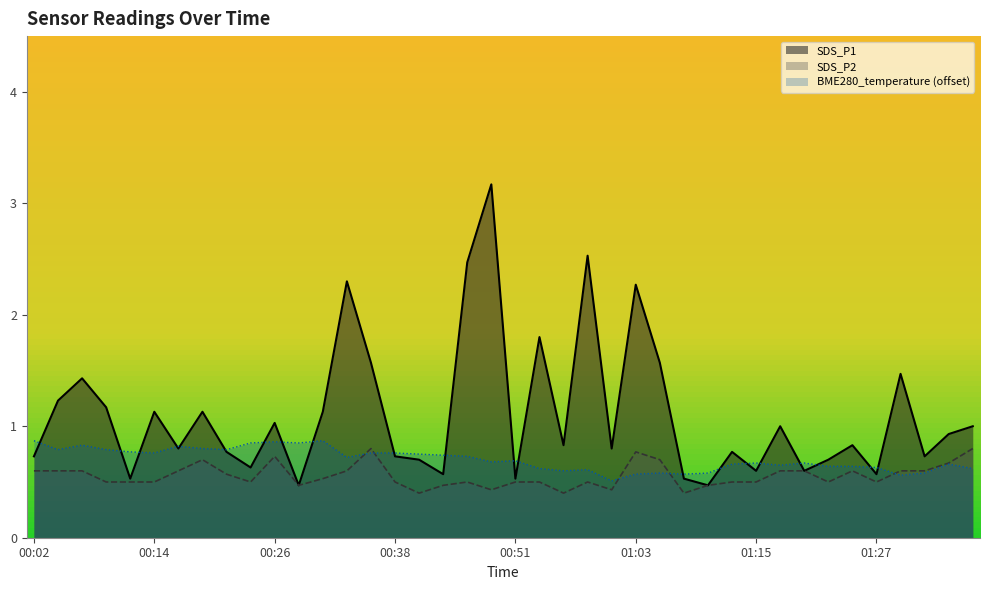

At which category does the chart reach its peak across all series?

00:48